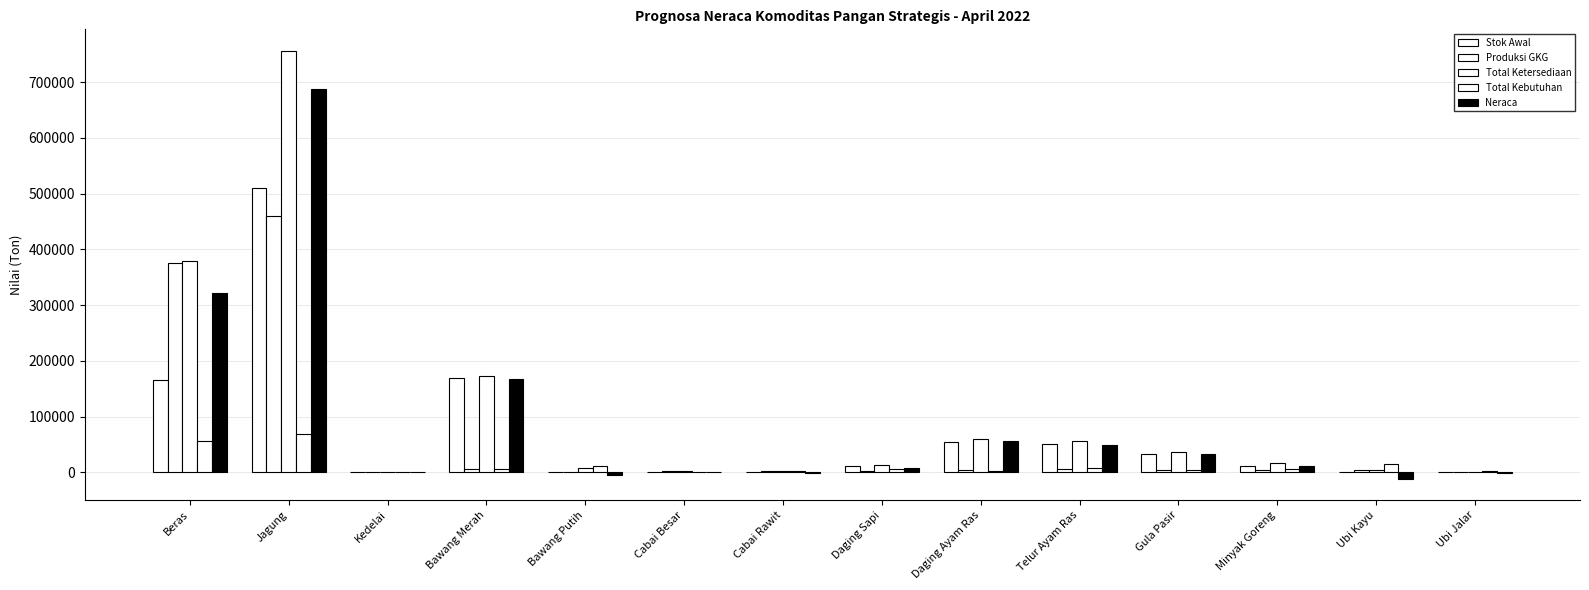

Count the number of data series in this chart.

5